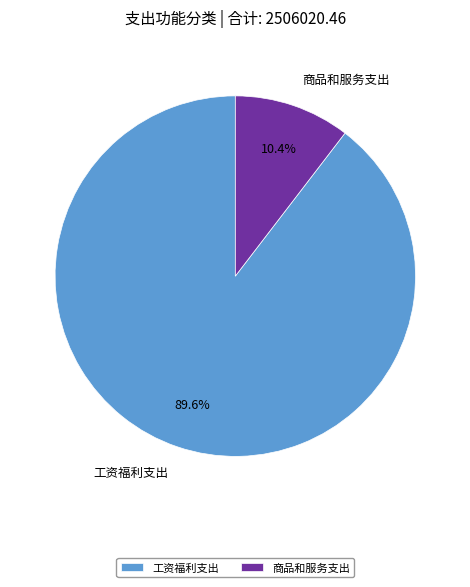

Which slice is the smallest?

商品和服务支出